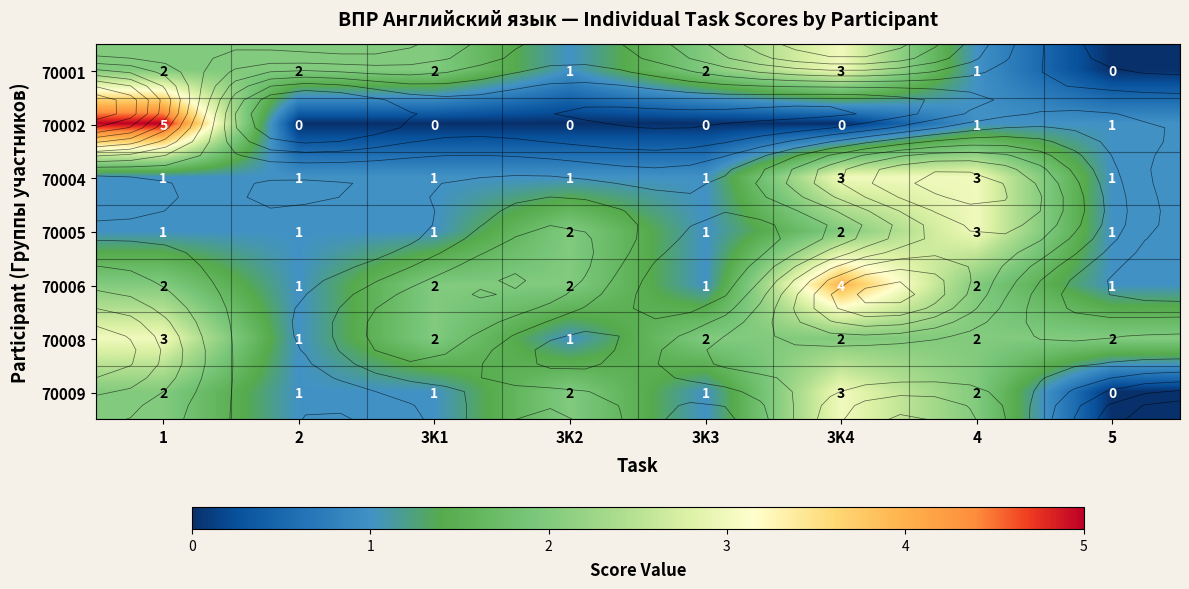

Which category has the highest value across all series?

1